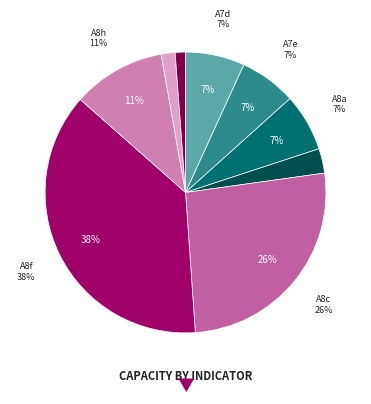

To the nearest percent, what percentage of the pie is A8c?

26%